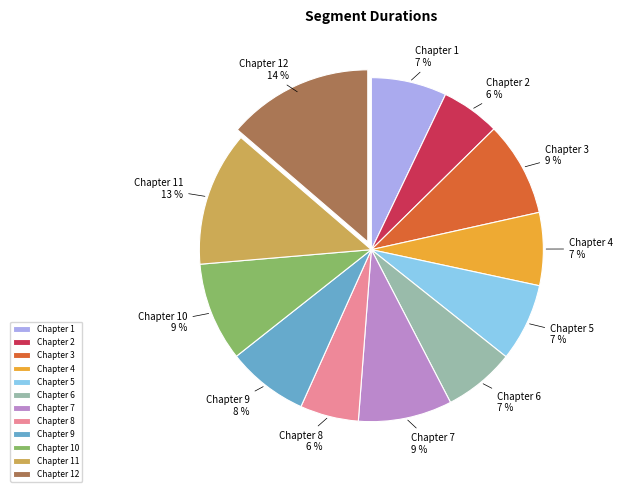

Approximately how many times larger is the value at Chapter 7 compared to Chapter 12?

0.6